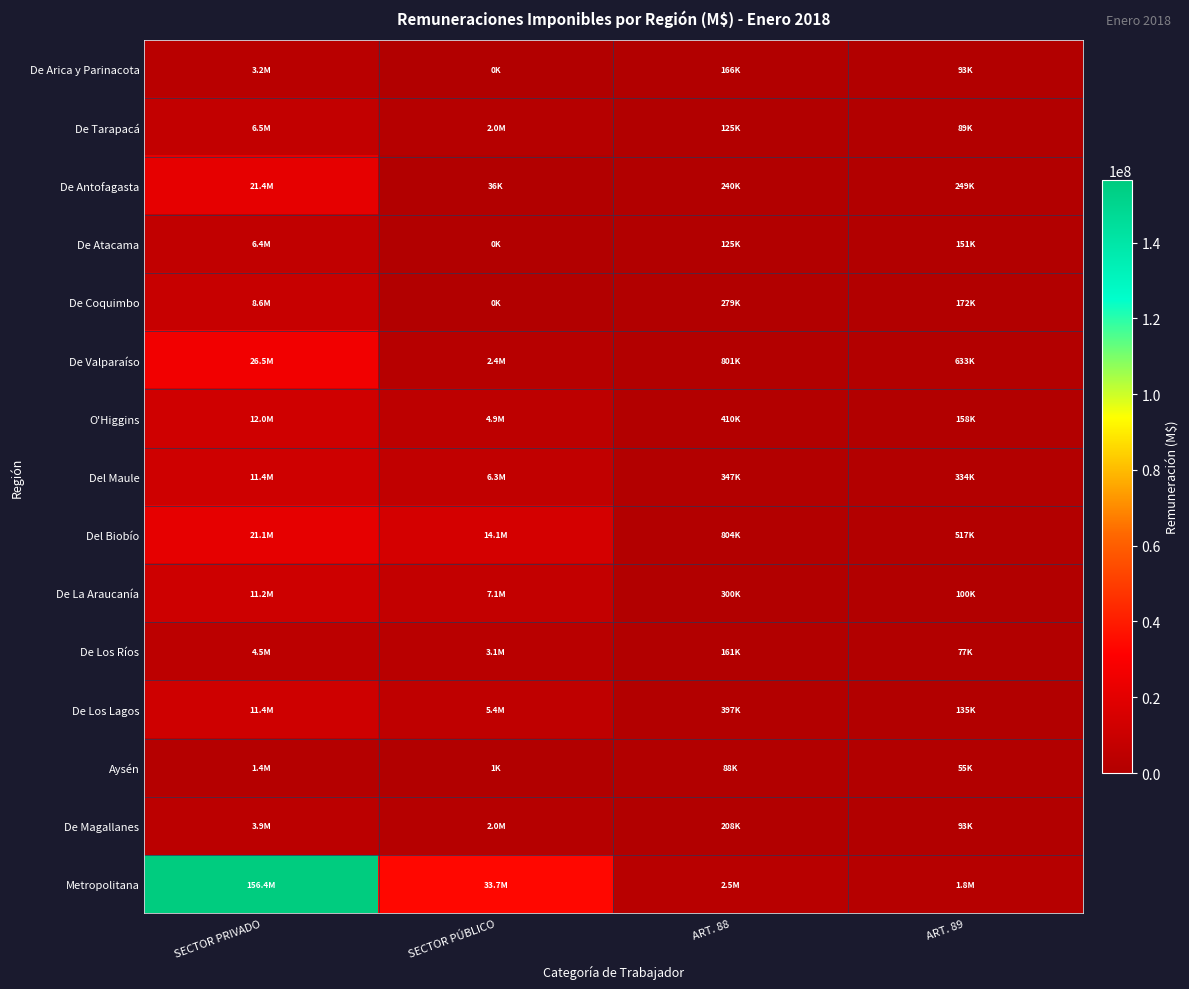

Which series has the largest range (max minus min)?

Metropolitana